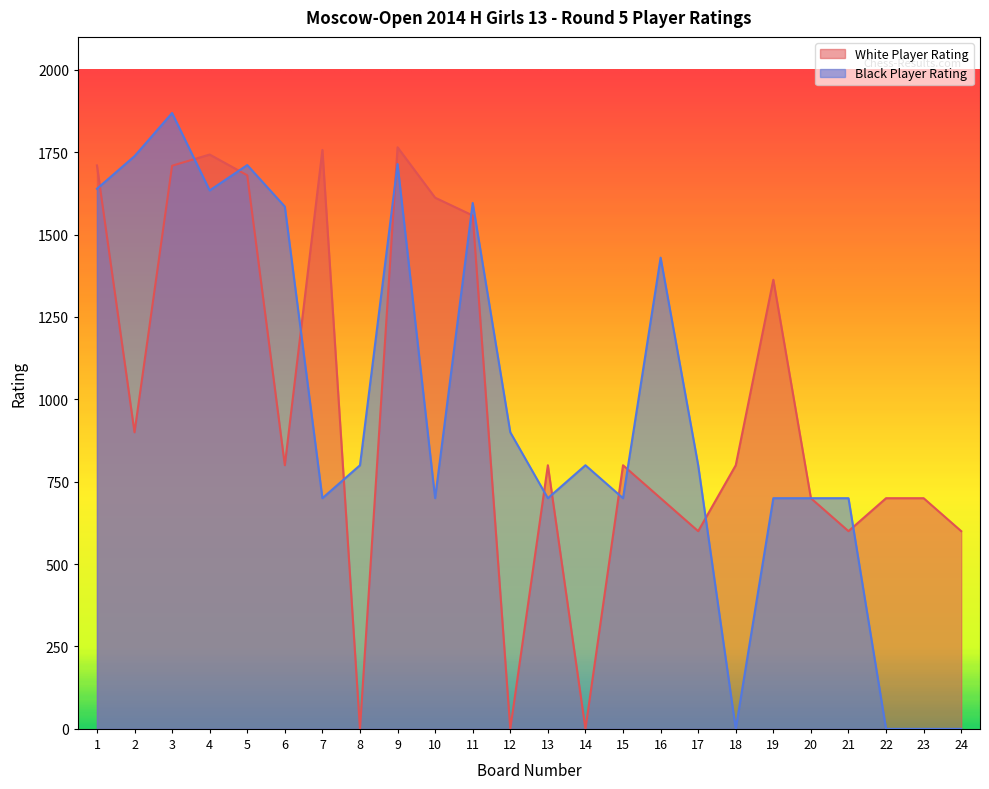

Which category has the highest value across all series?

3